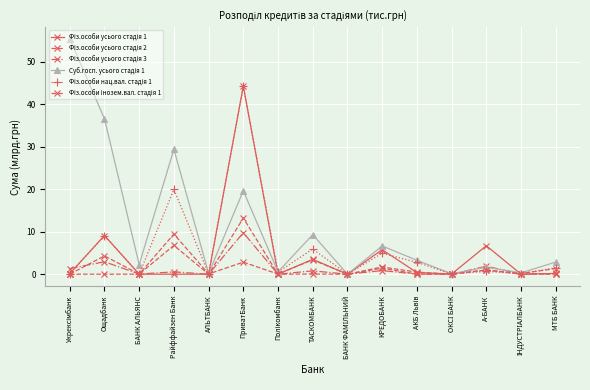

True or false: Фіз.особи усього стадія 1 has a value of 0.0 at Райффайзен Банк.

False